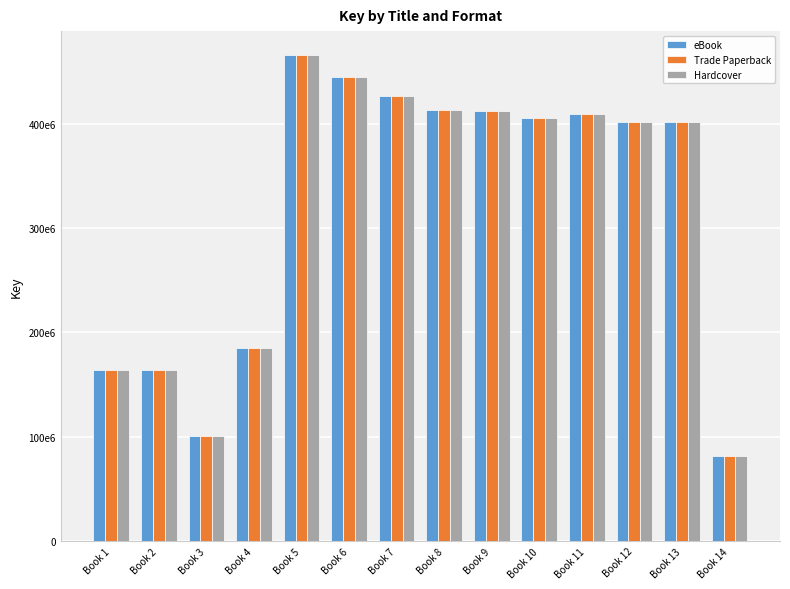

Does the chart contain any negative values?

No